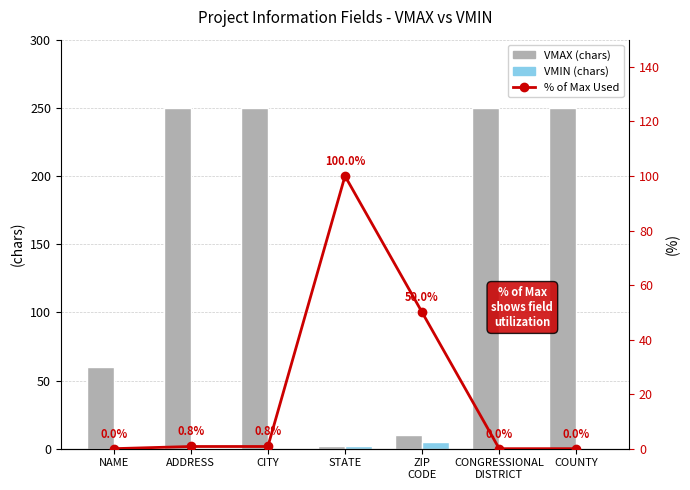

List the labels in order of VMIN (chars) value, smallest first.

NAME, ADDRESS, CITY, CONGRESSIONAL
DISTRICT, COUNTY, STATE, ZIP
CODE